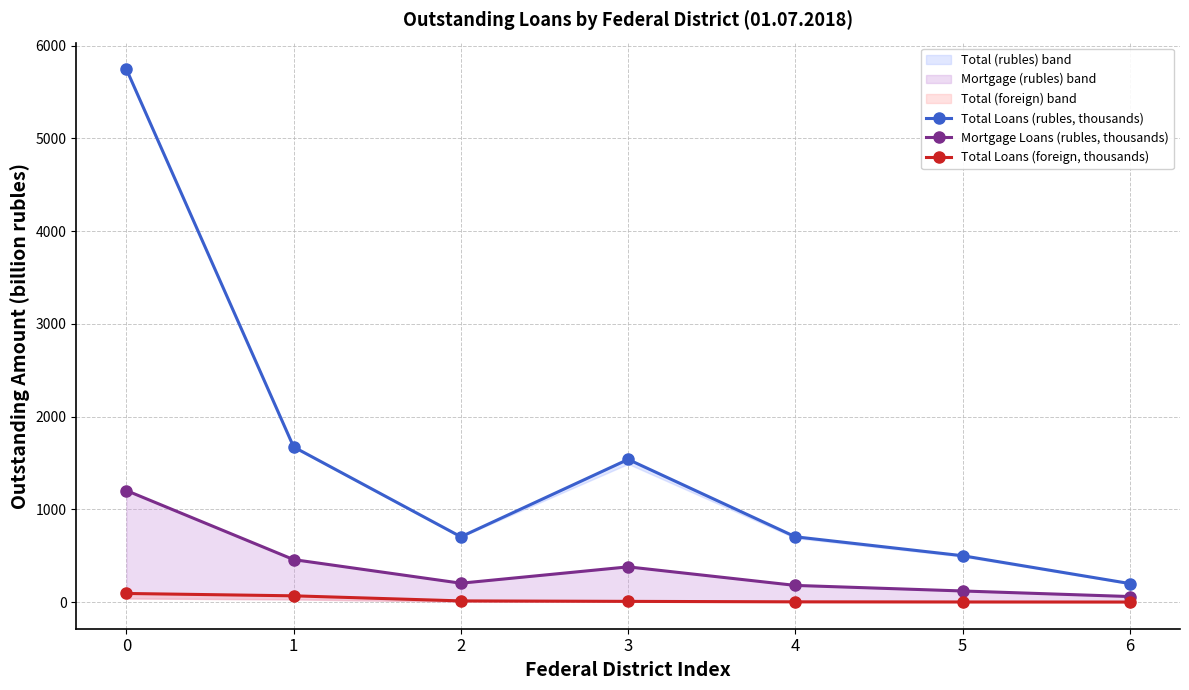

Is it true that Total Loans (rubles, thousands) equals 500.0 at 5?

True